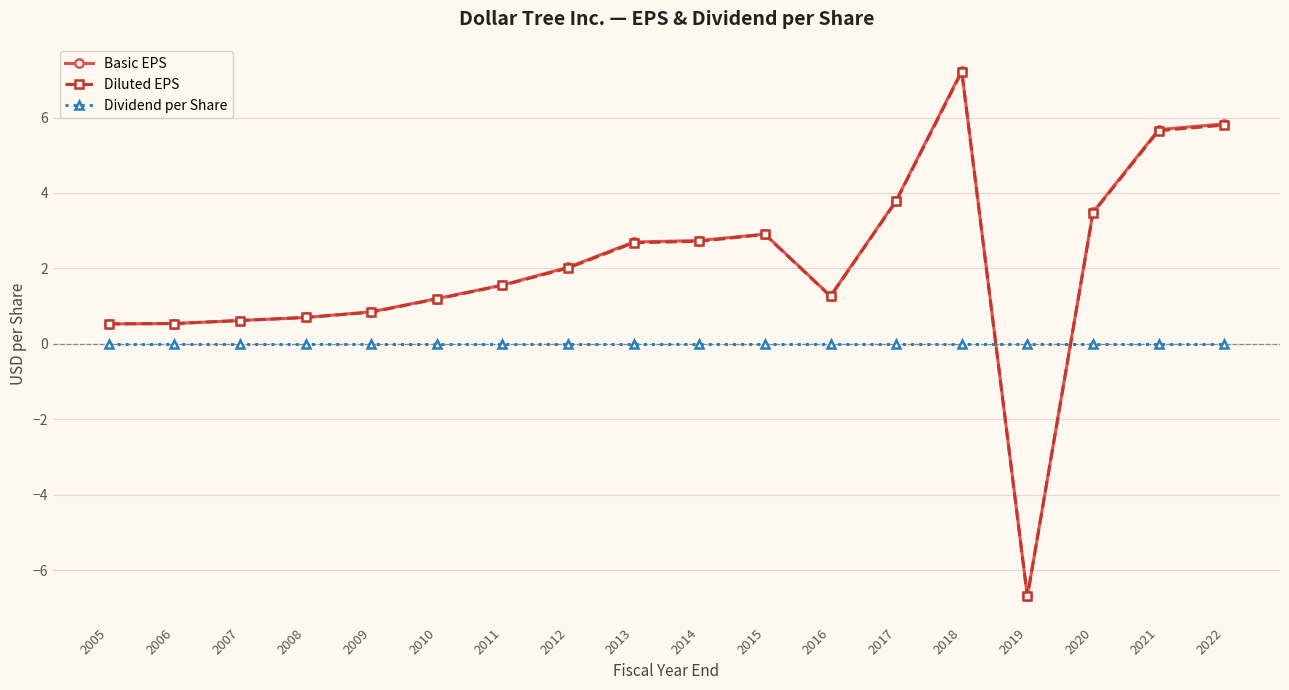

Which label corresponds to the largest value in the chart?

2018